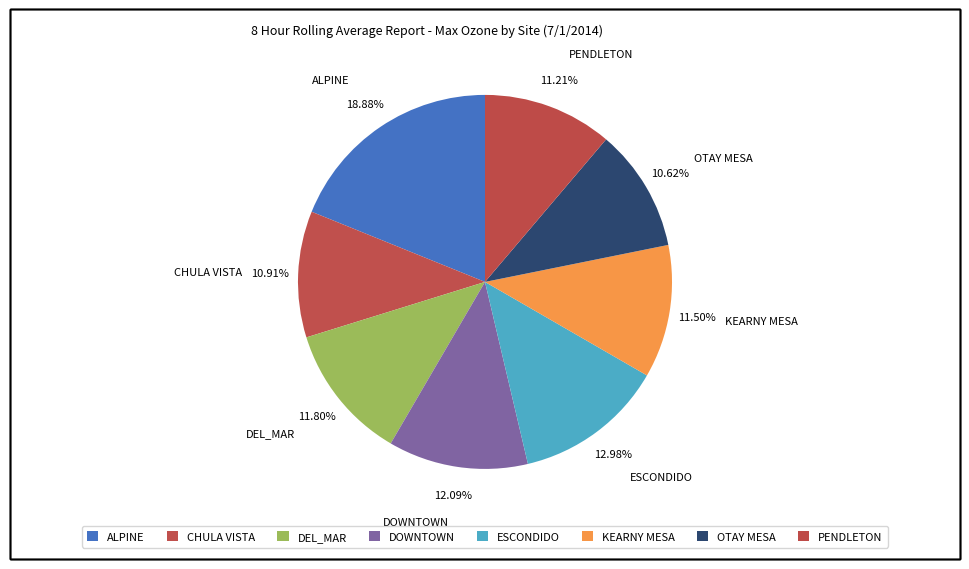

Is there a majority slice in this chart?

No